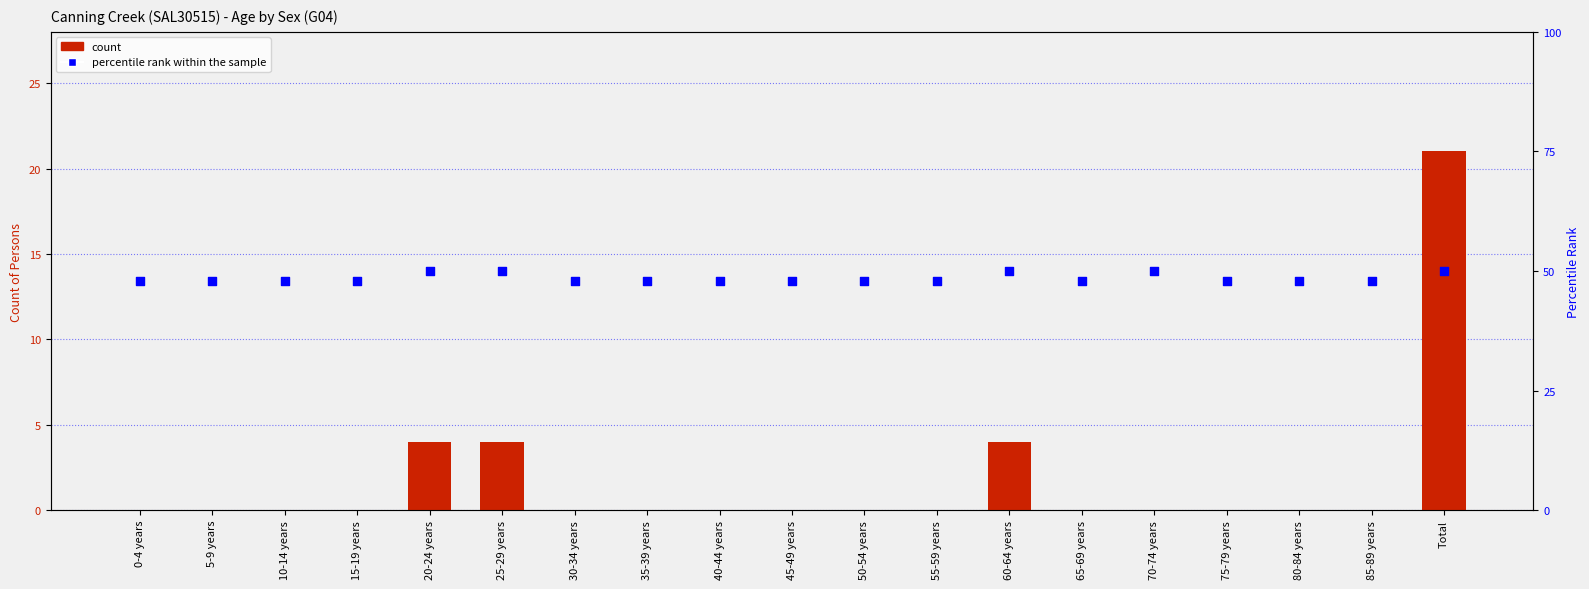

Which series has the largest total across all categories?

percentile rank within the sample